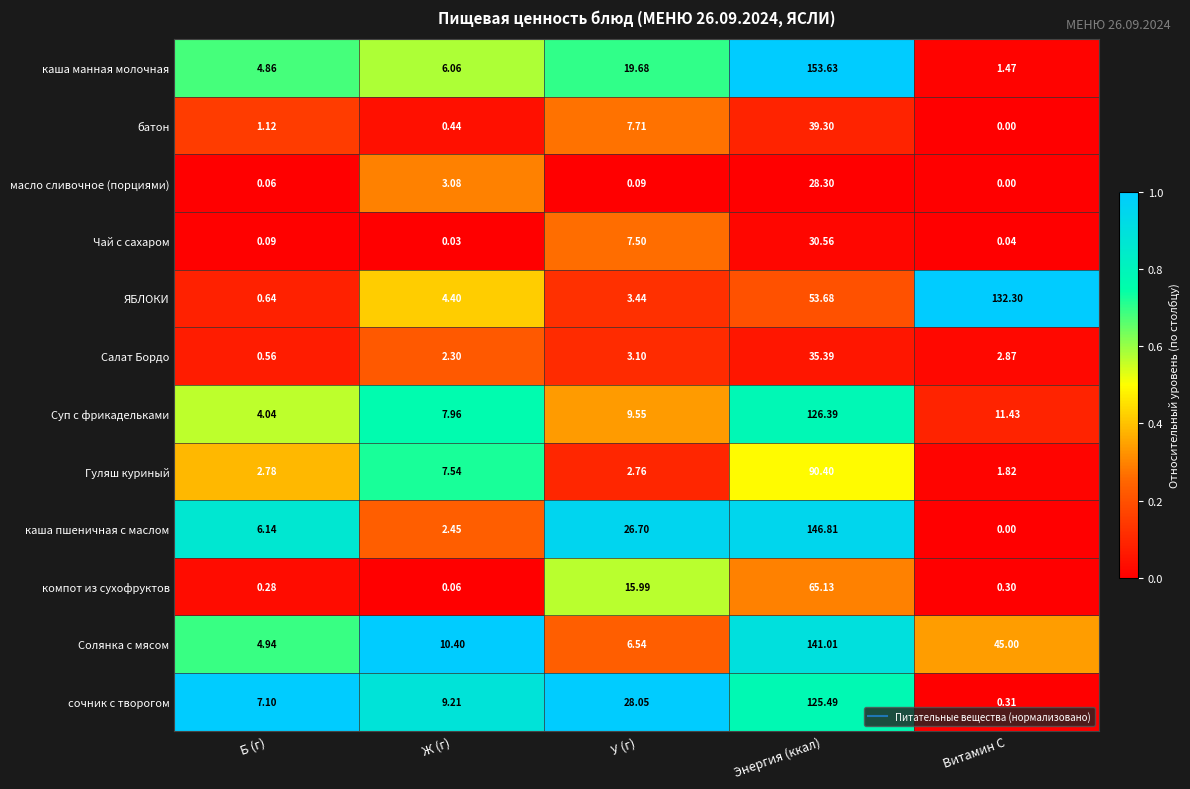

At which label is Гуляш куриный closest to 46?

Ж (г)